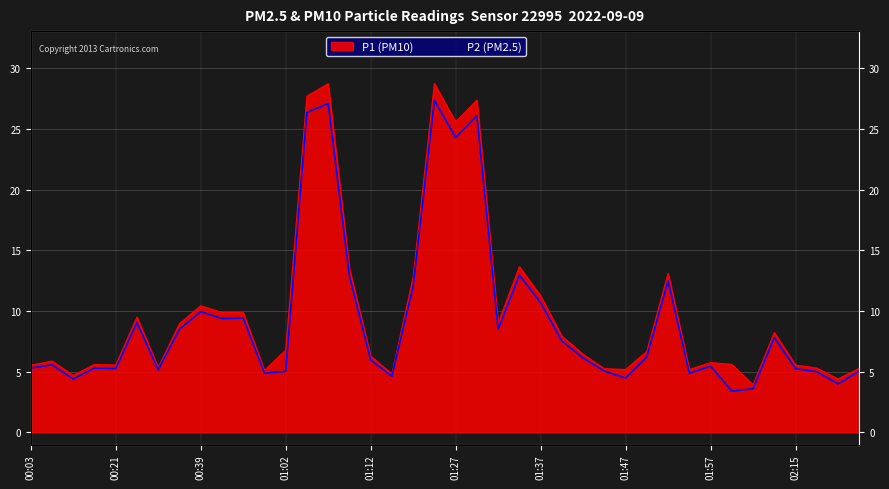

Which series has the widest spread of values?

P1